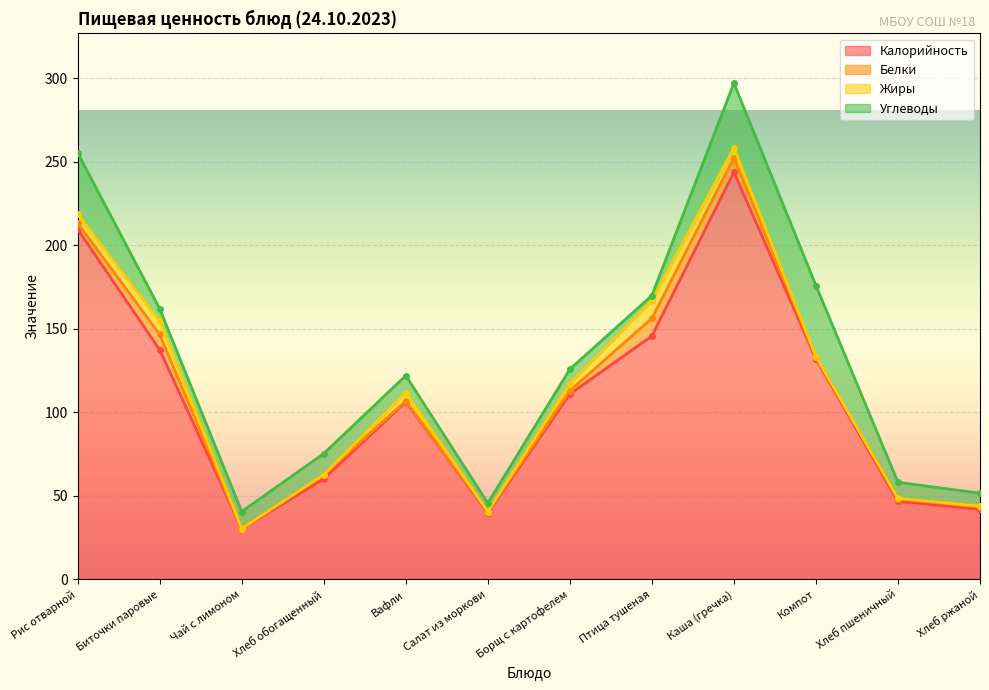

What is the minimum value for Калорийность?

30.3